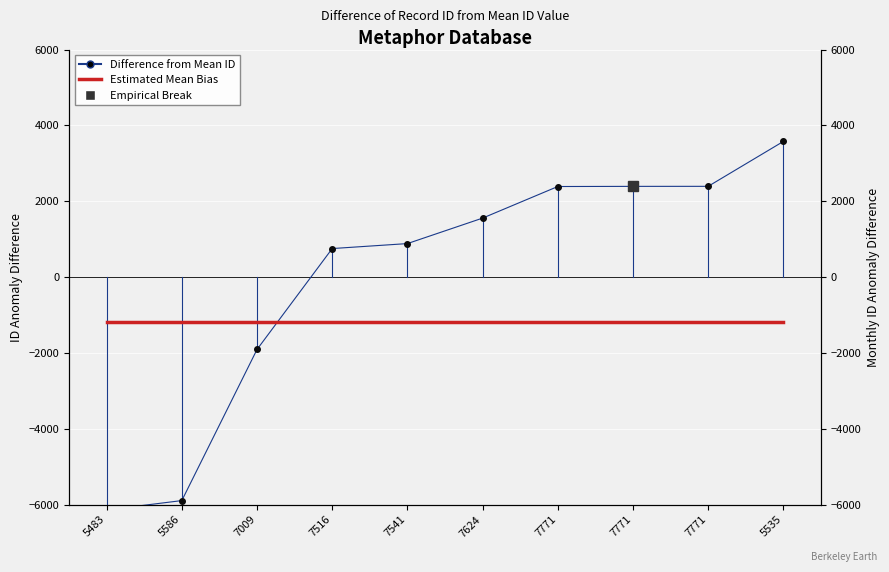

At which label does Difference from Mean ID reach its peak?

5535